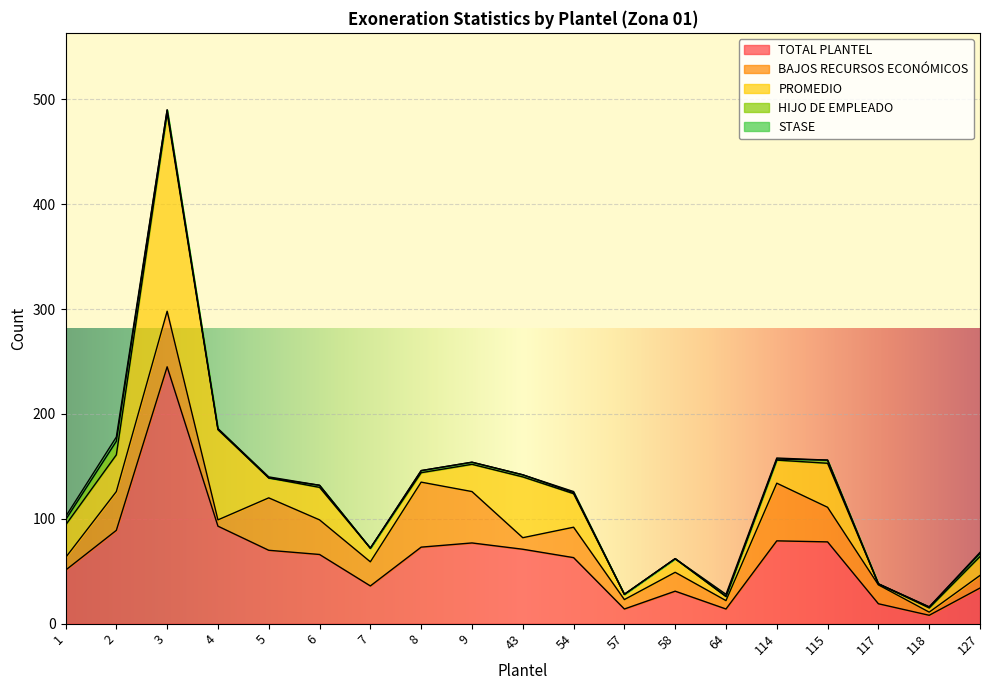

What is the sum of all PROMEDIO values?

638